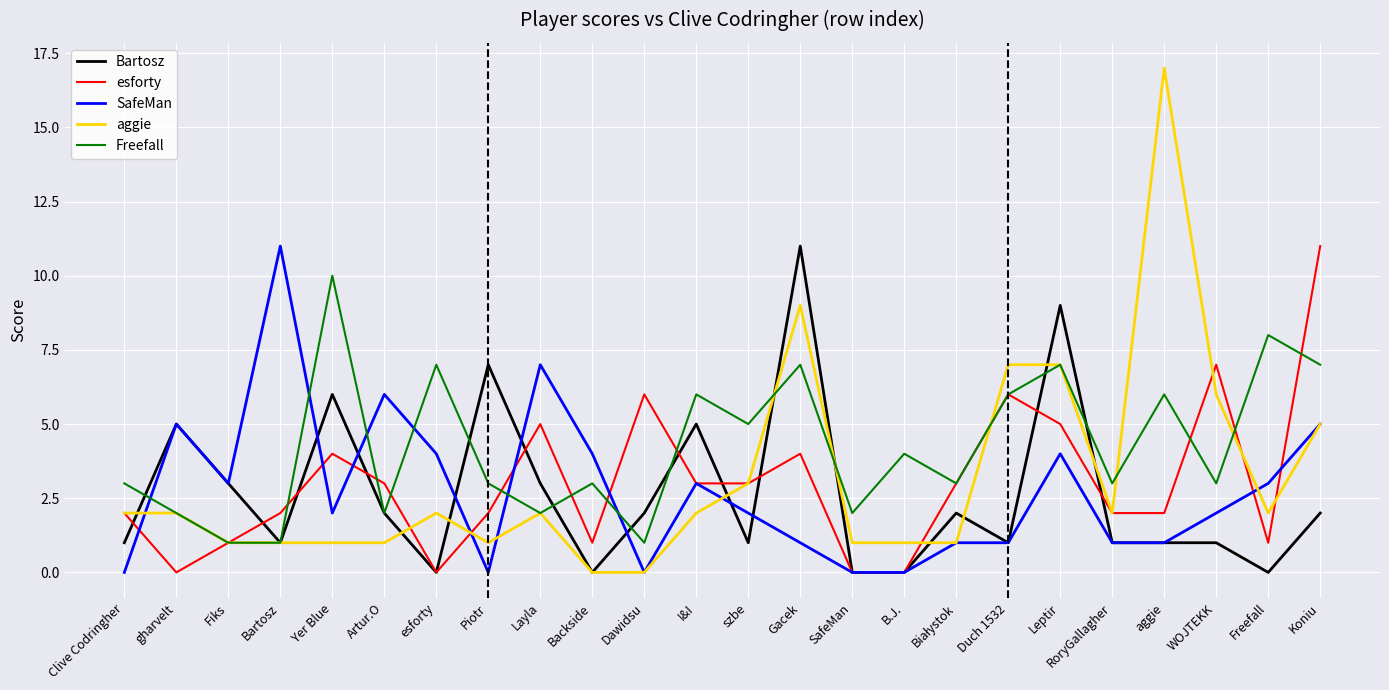

After their last crossing, which series has the higher values: SafeMan or esforty?

esforty